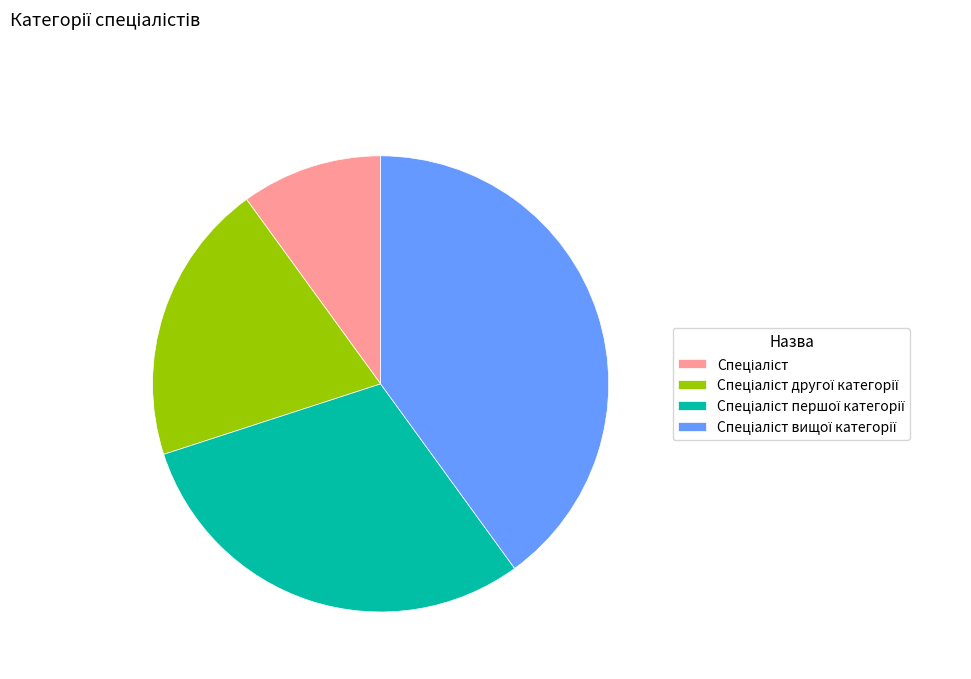

Count the number of slices in the pie.

4